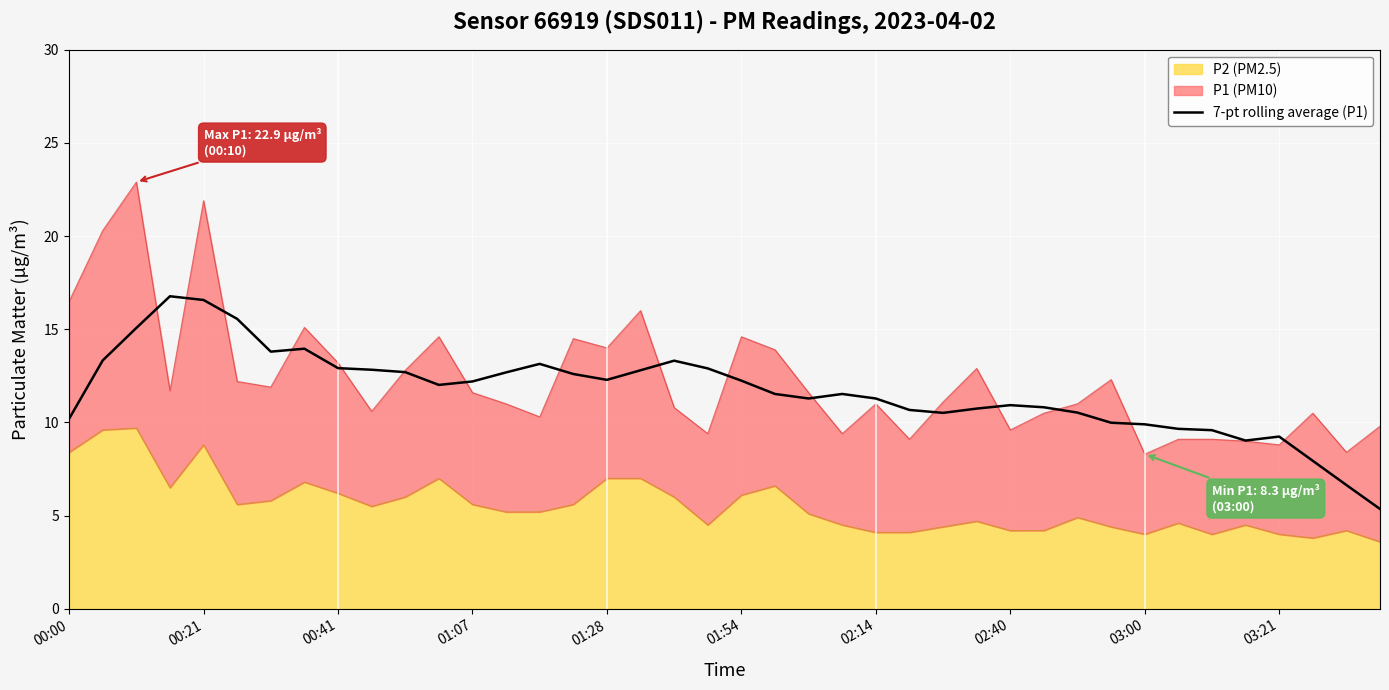

What is the average value?

11.7